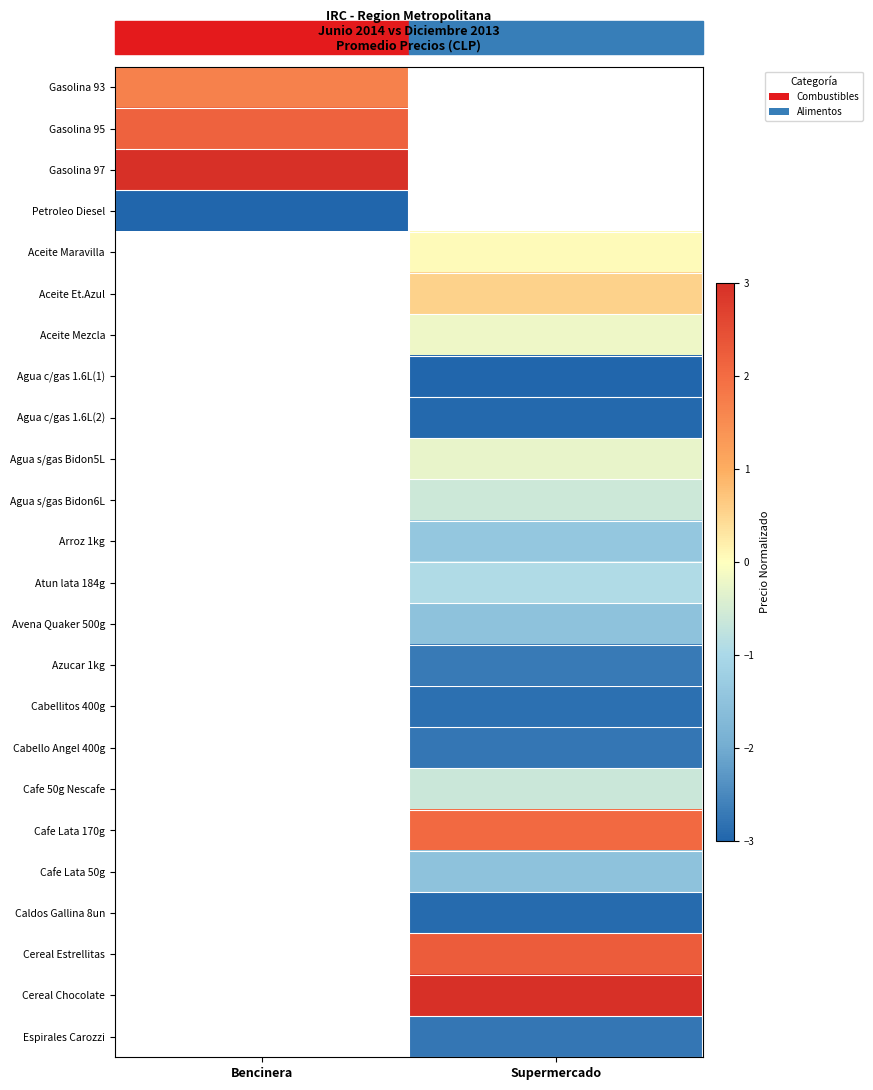

What is the lowest value of the Gasolina 97 series?

3.0